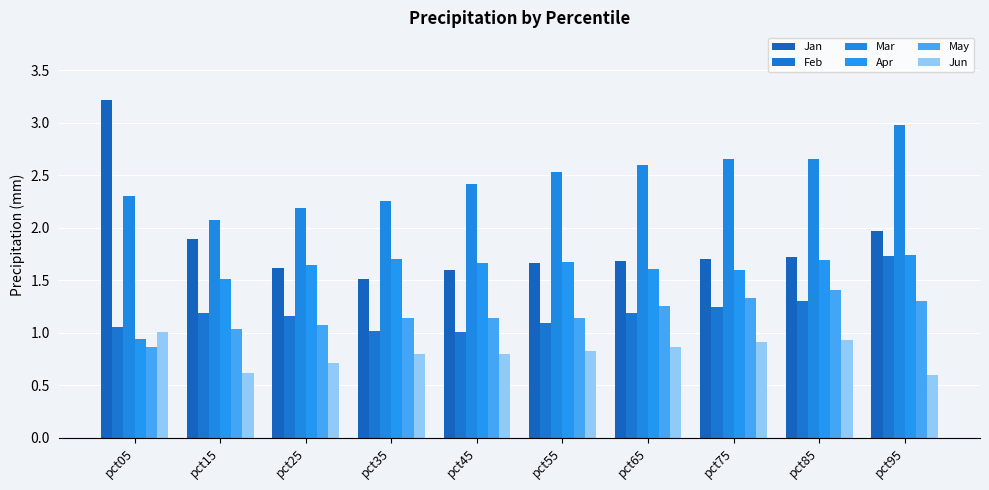

How many groups of bars are there?

10